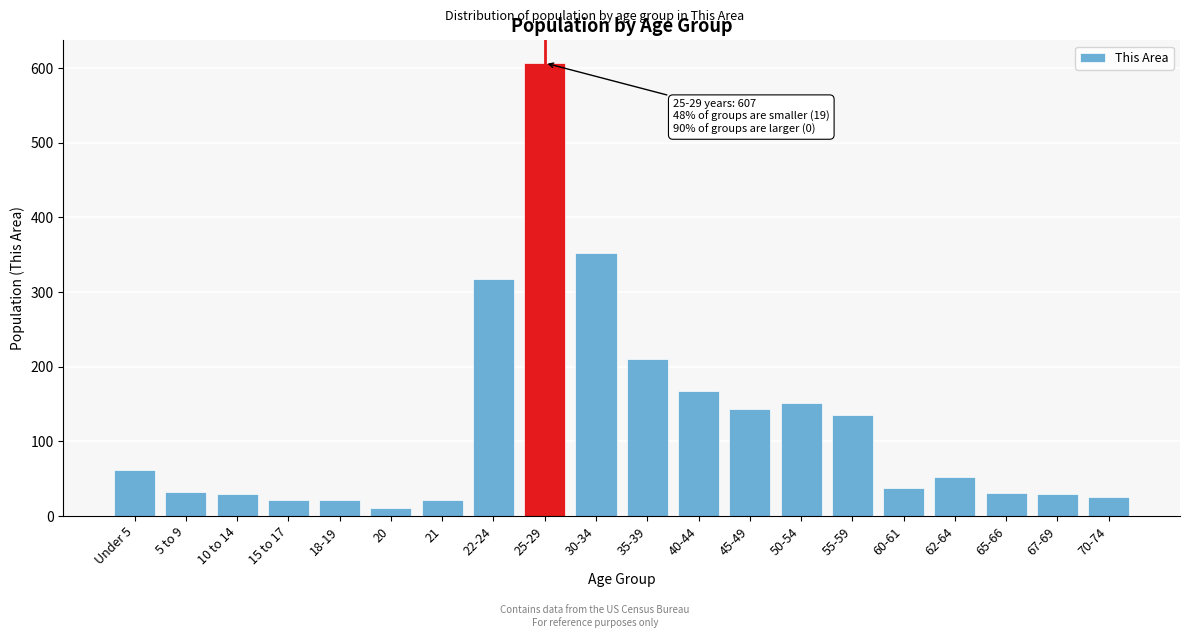

The chart shows a value of 29 at 67-69. True or false?

True